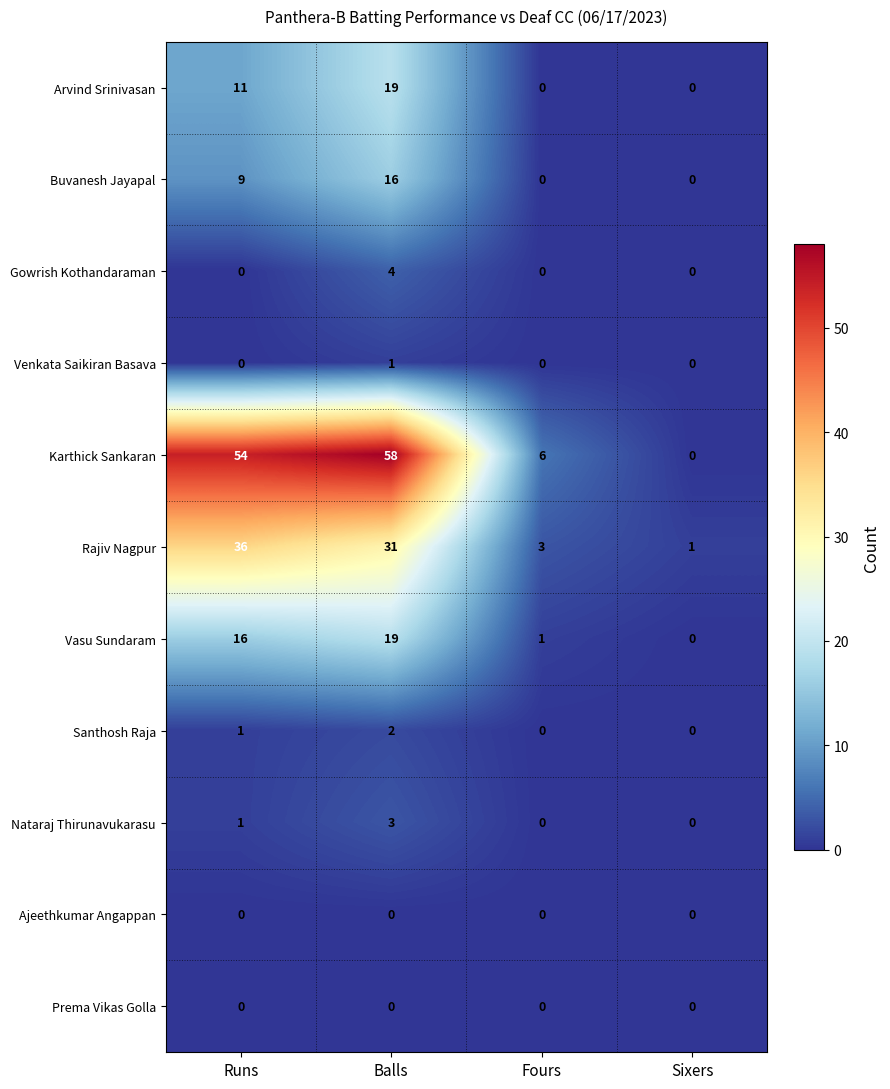

True or false: Rajiv Nagpur has a value of 64 at Runs.

False